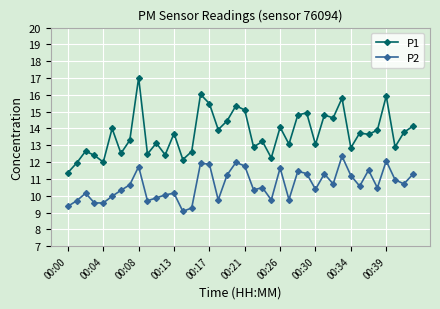

True or false: P1 and P2 intersect in this chart.

False